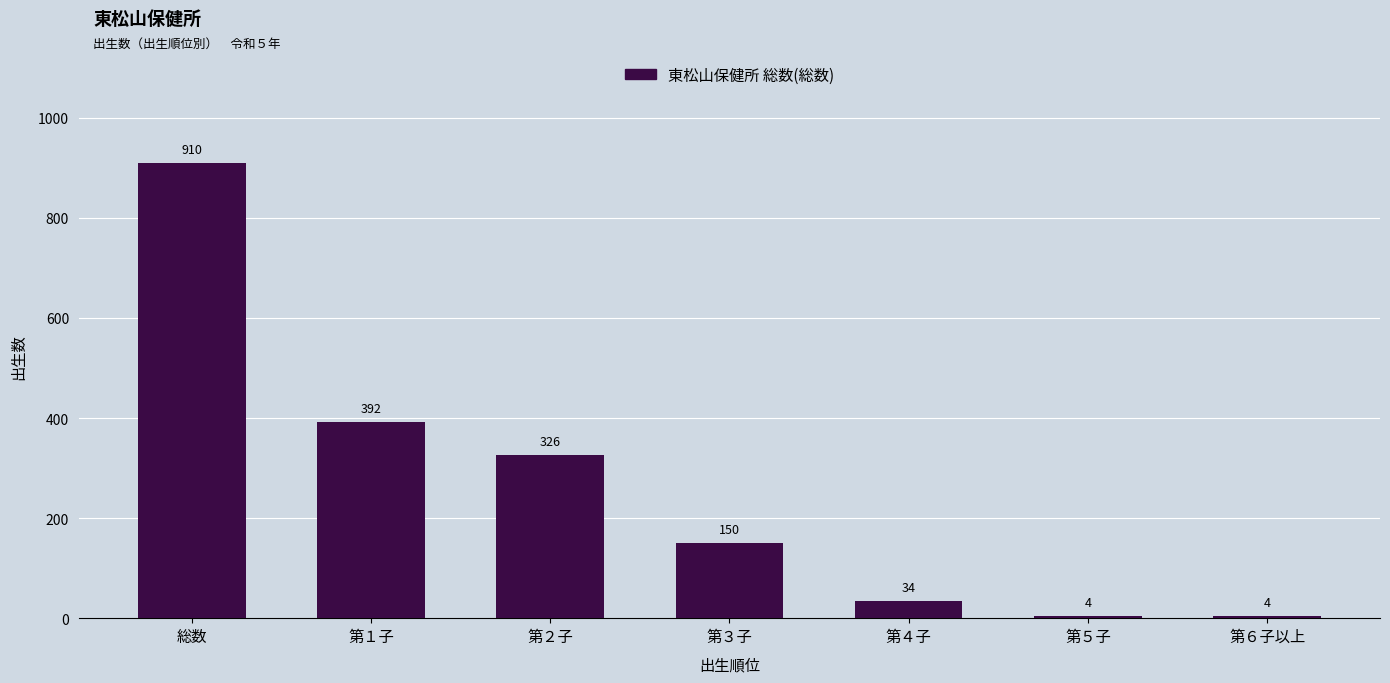

What is the difference between the values at 第１子 and 第６子以上?

388